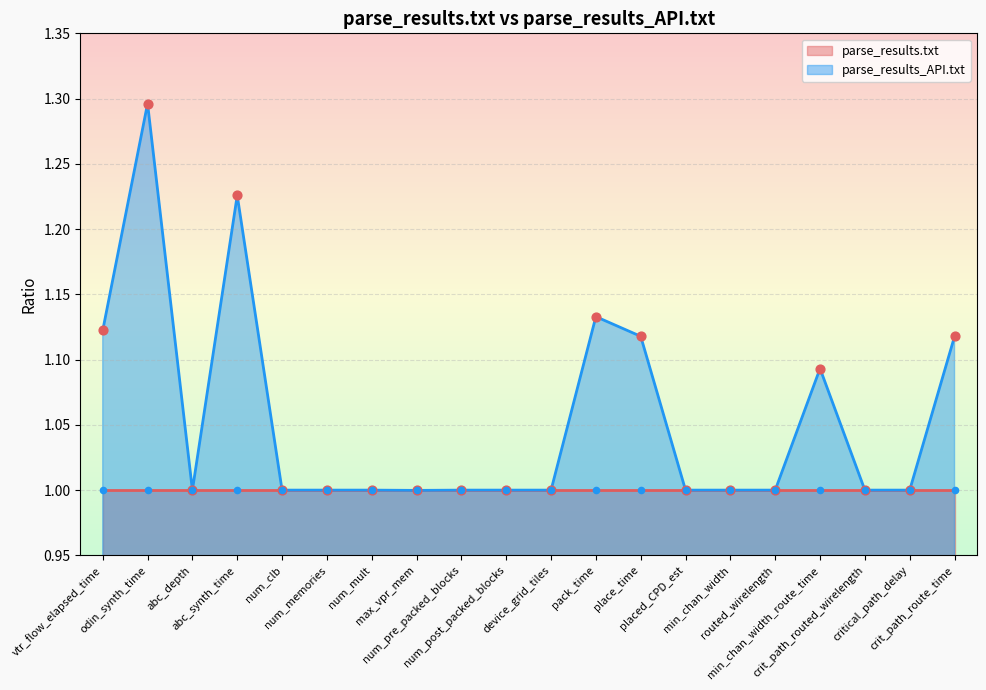

Which has a higher value, max_vpr_mem or num_post_packed_blocks?

num_post_packed_blocks